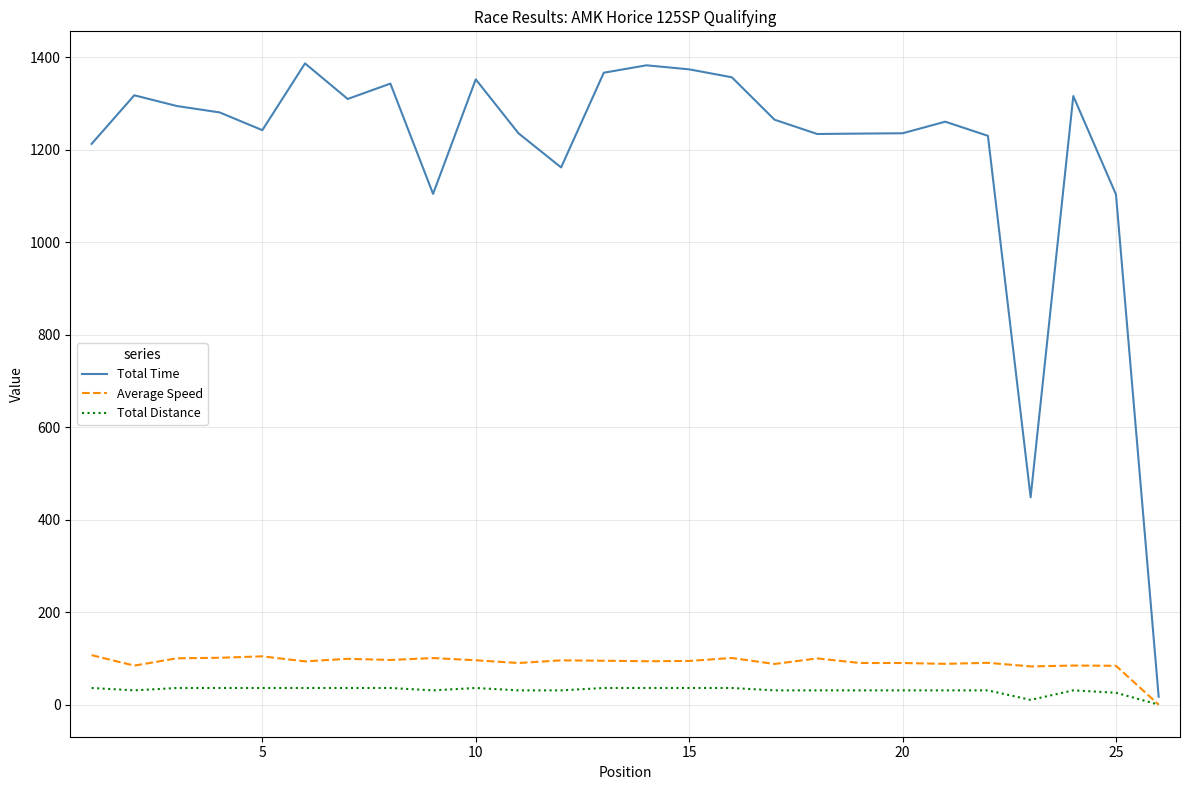

How many positive values does the Total Distance series have?

25